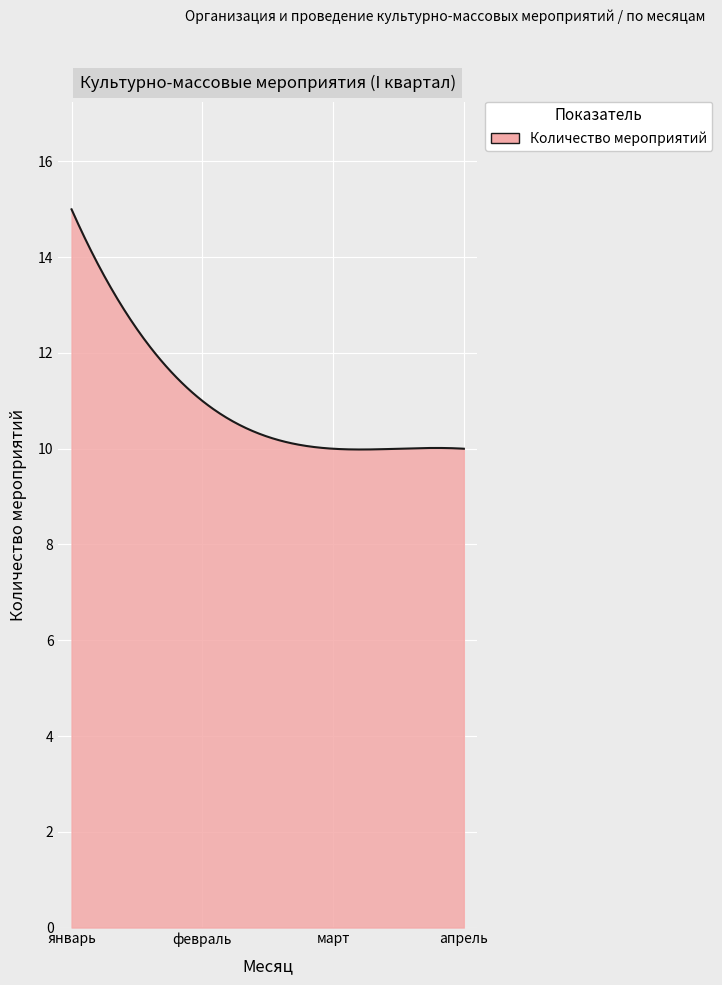

What is the difference between the maximum and minimum values?

5.0